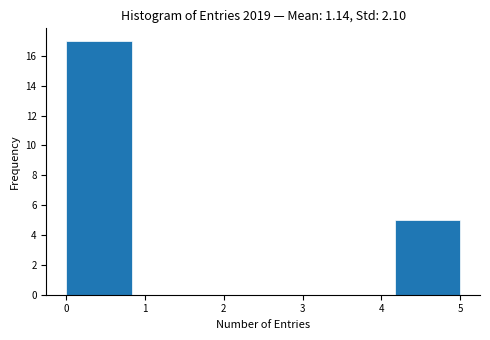

Which range on the x-axis has the tallest bar?

0.0 to 0.8